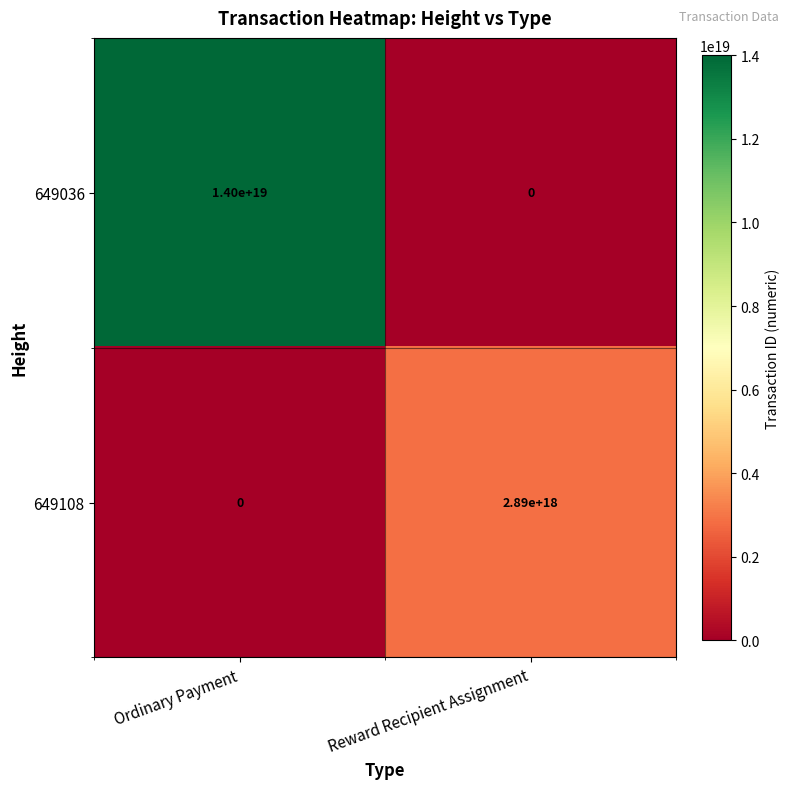

How many distinct data groups are displayed?

2